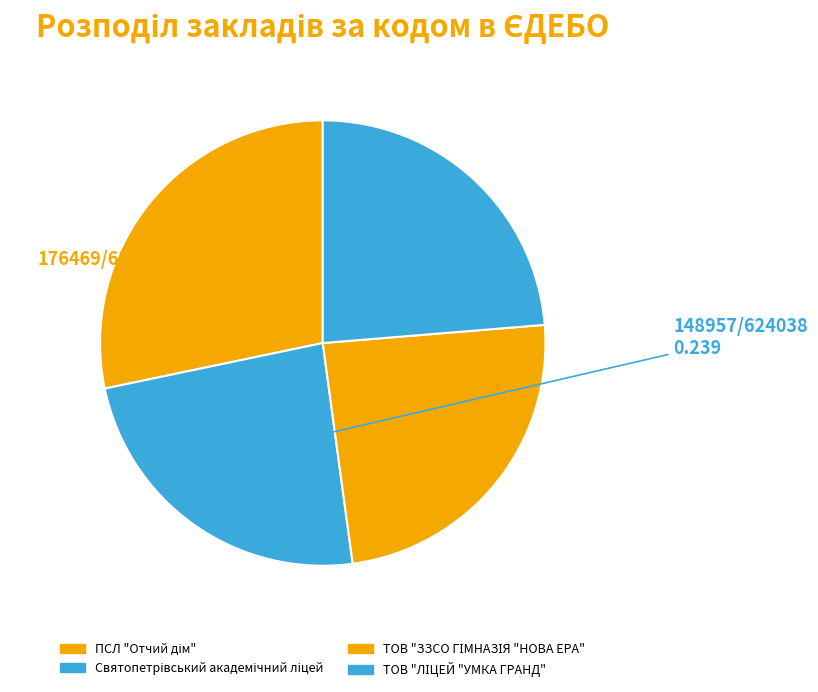

What percentage is the Святопетрівський академічний ліцей slice, to the nearest percent?

24%